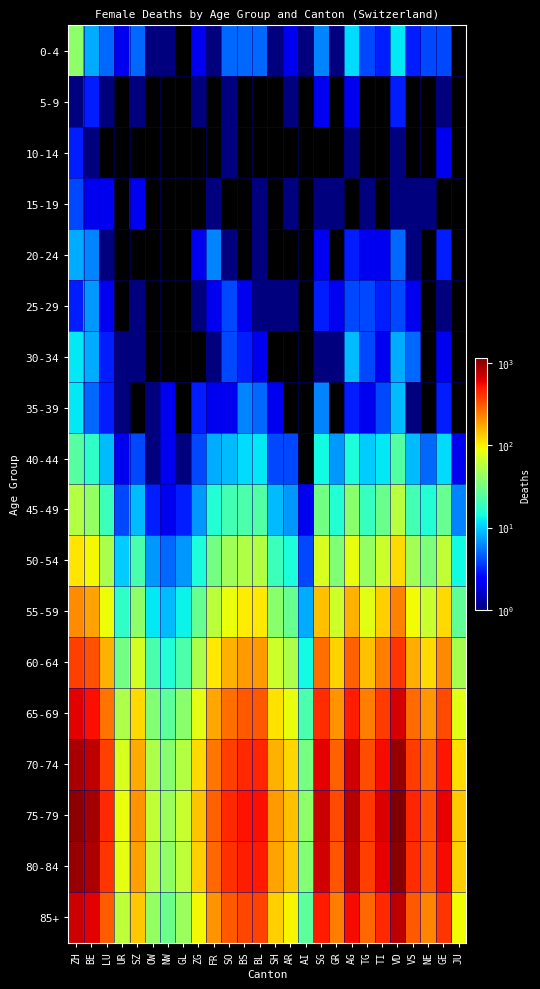

At how many categories does at least one series exceed 591?

7